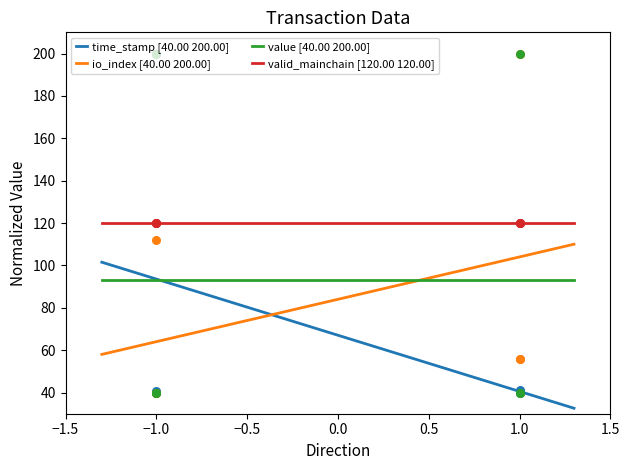

Which series has the largest Y range (max minus min)?

time_stamp